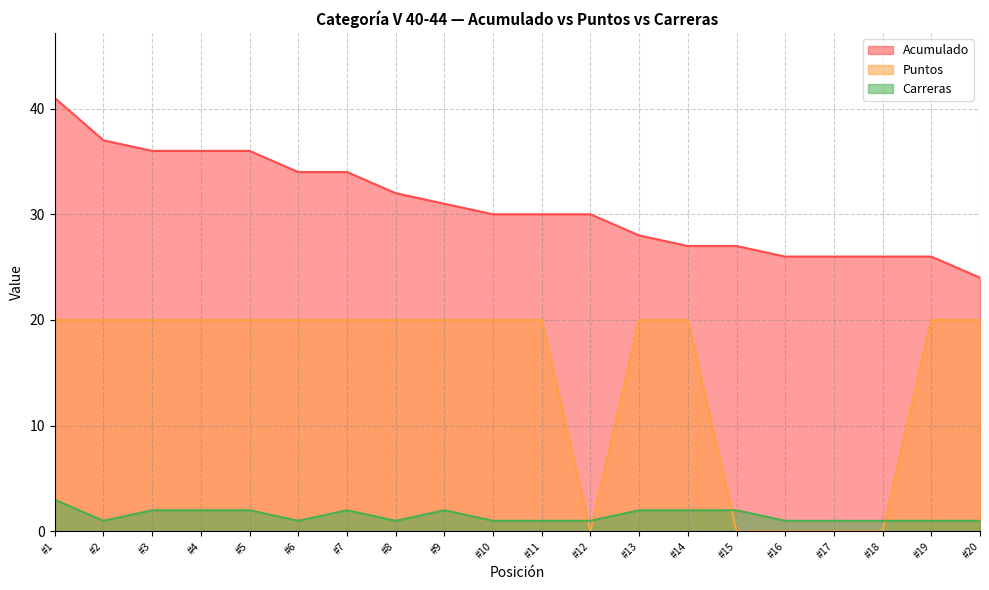

Rank the series at #6 from lowest to highest value.

Carreras, Puntos, Acumulado